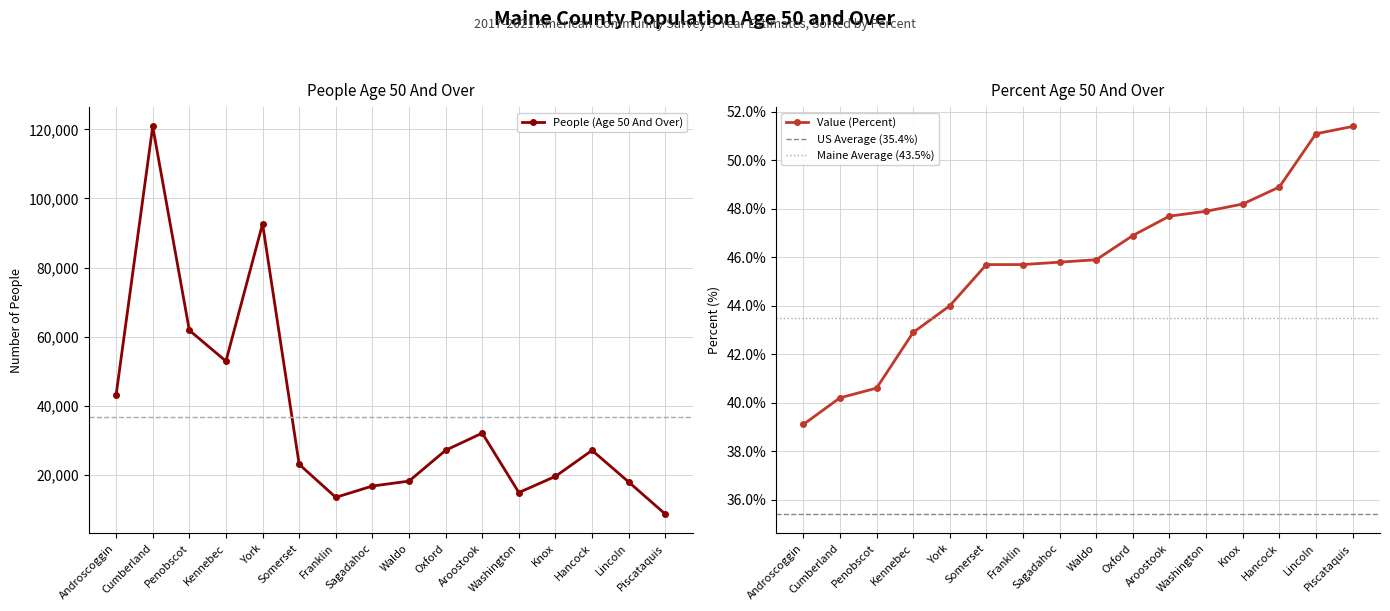

Which series changed the most between Androscoggin and Somerset?

People (Age 50 And Over)